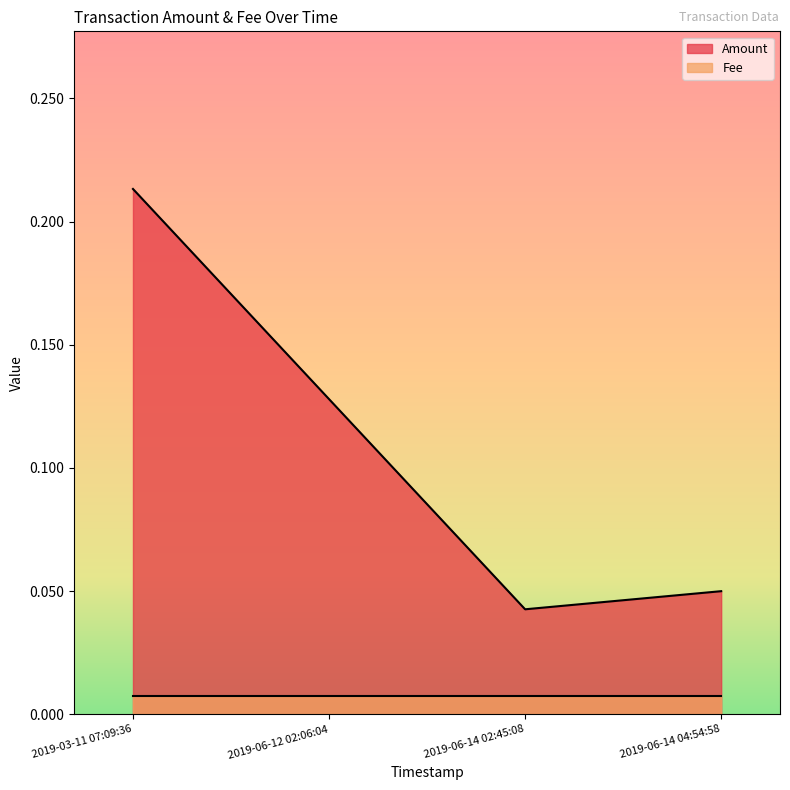

At which label does Amount reach its minimum?

2019-06-14 02:45:08